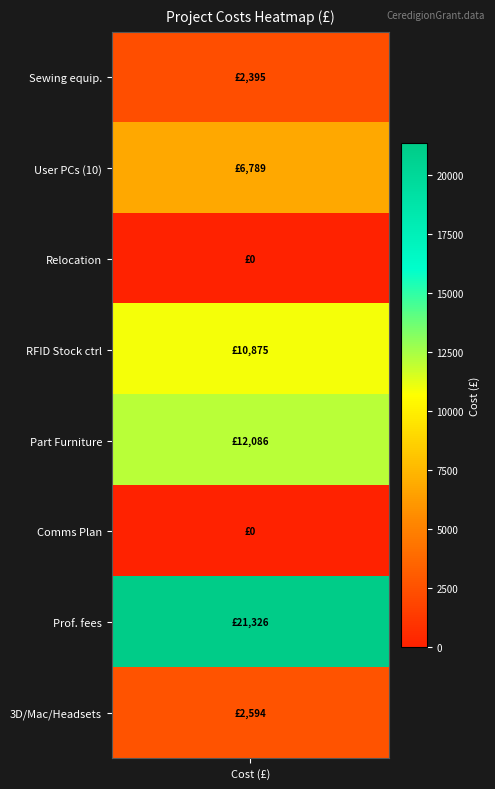

What is the difference between the maximum and minimum values?

21326.0